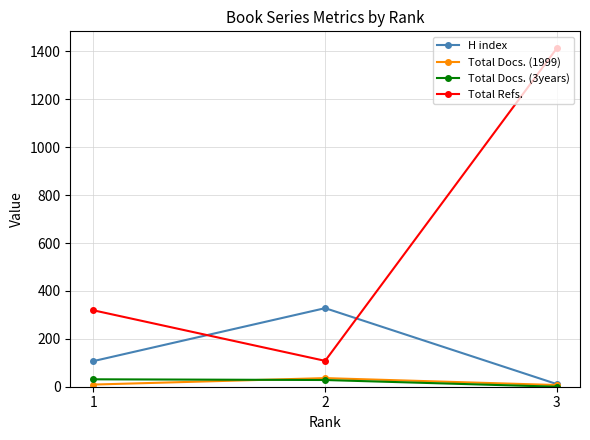

Between 1 and 3, which series saw the biggest shift?

Total Refs.